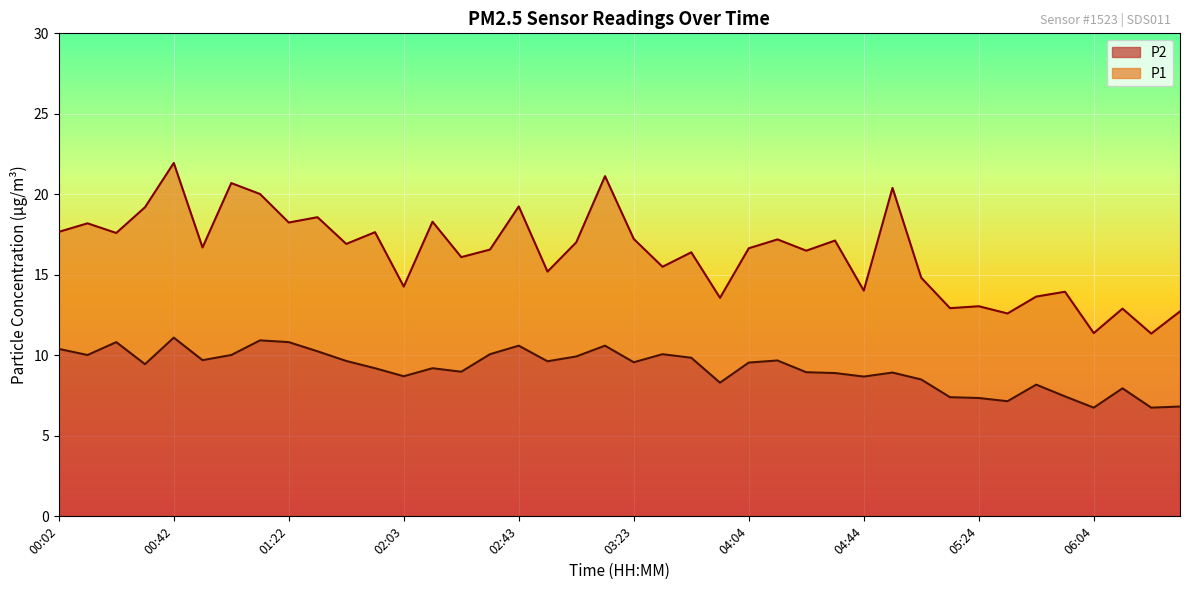

True or false: P1 has a value of 23.0 at 00:02.

False